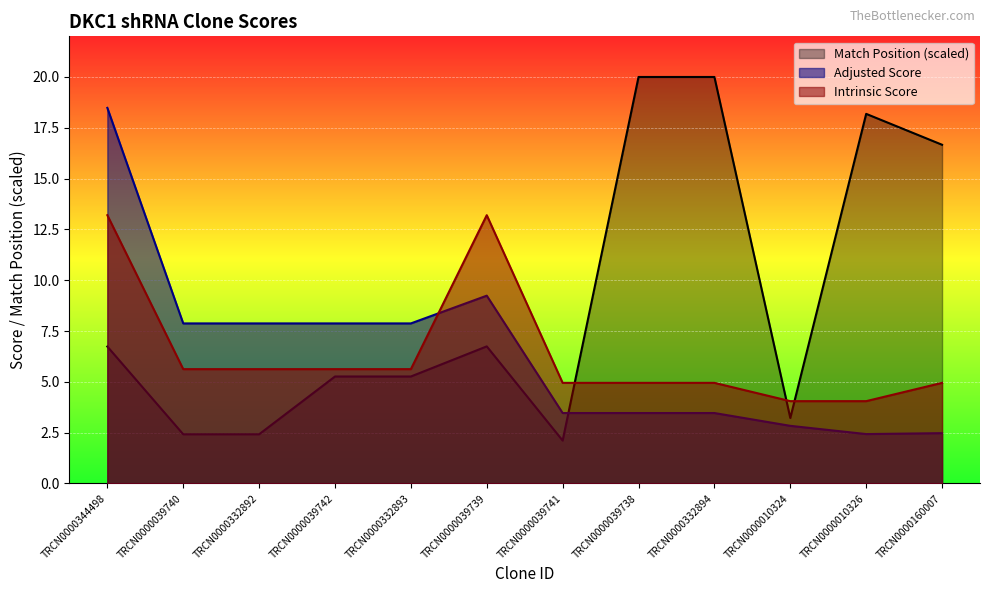

True or false: Intrinsic Score has more than 0 points higher than both neighbors.

True